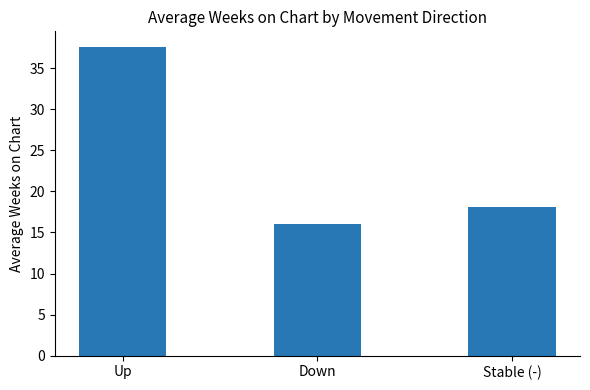

List the labels in order of value, largest first.

Up, Stable (-), Down